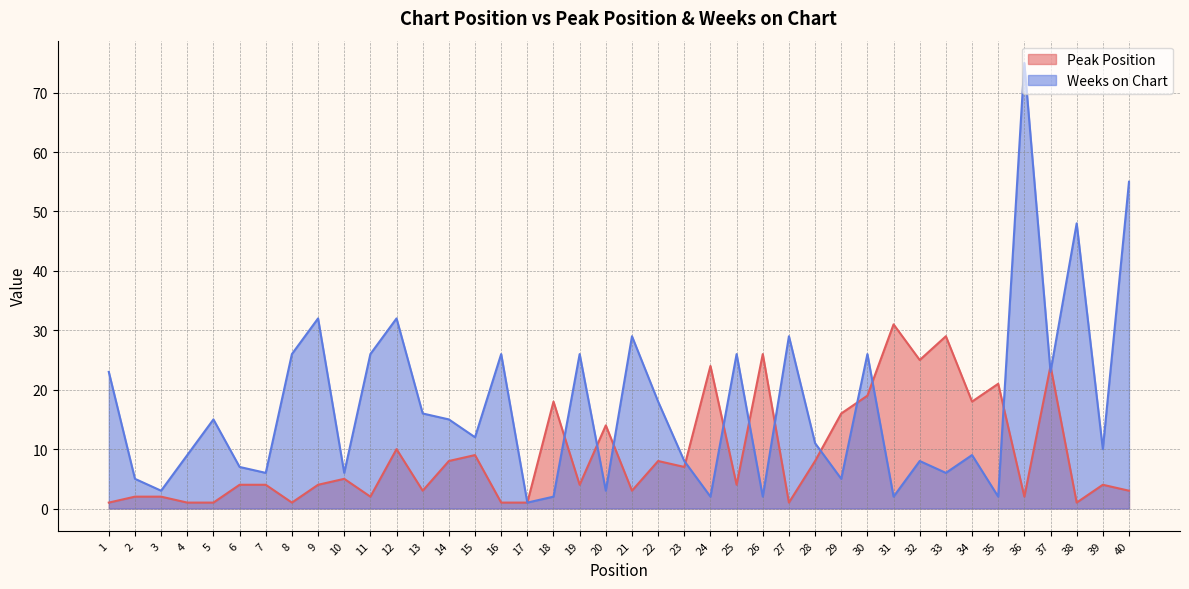

In Peak Position, how many points are higher than both neighbors (excluding endpoints)?

13